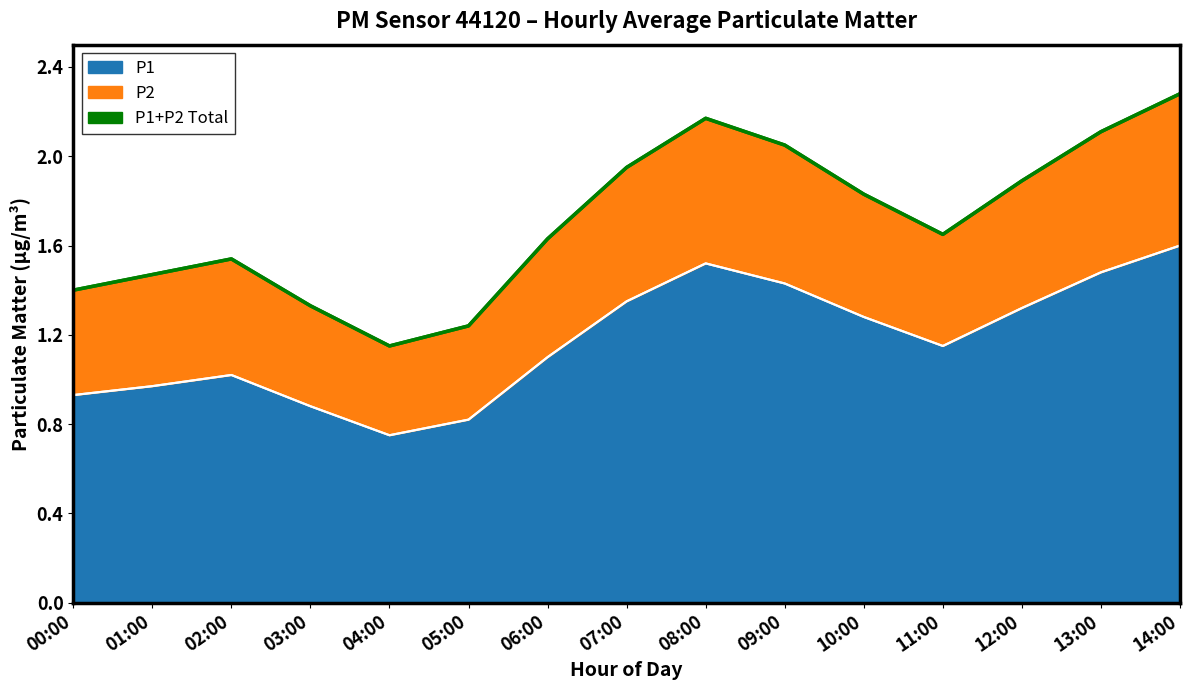

Between 06:00 and 14:00, which is larger?

14:00